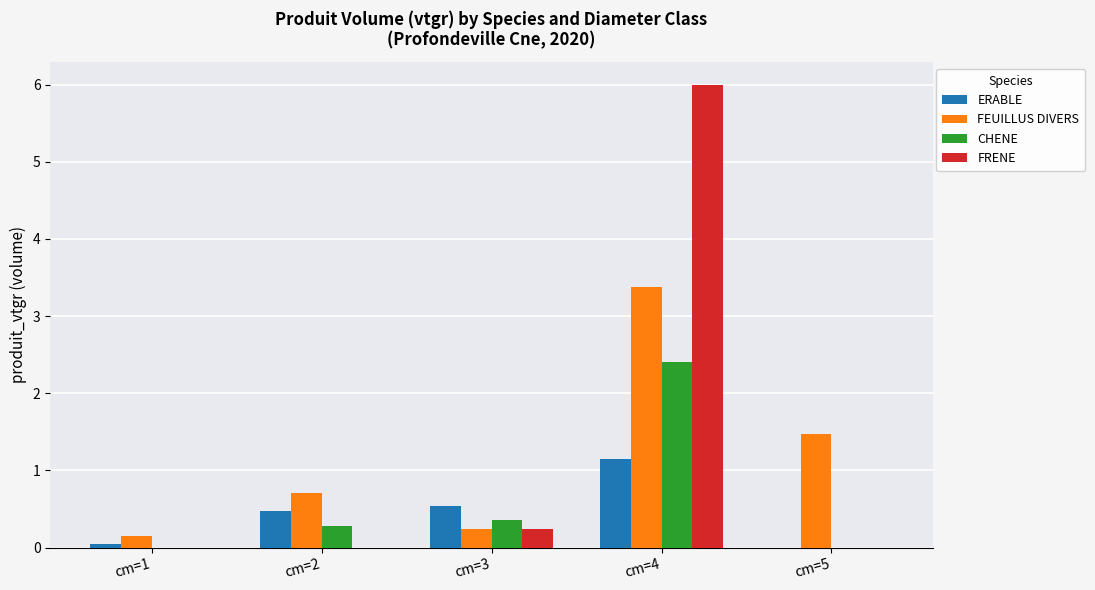

What is the sum of the ERABLE values at cm=5 and cm=4?

1.1